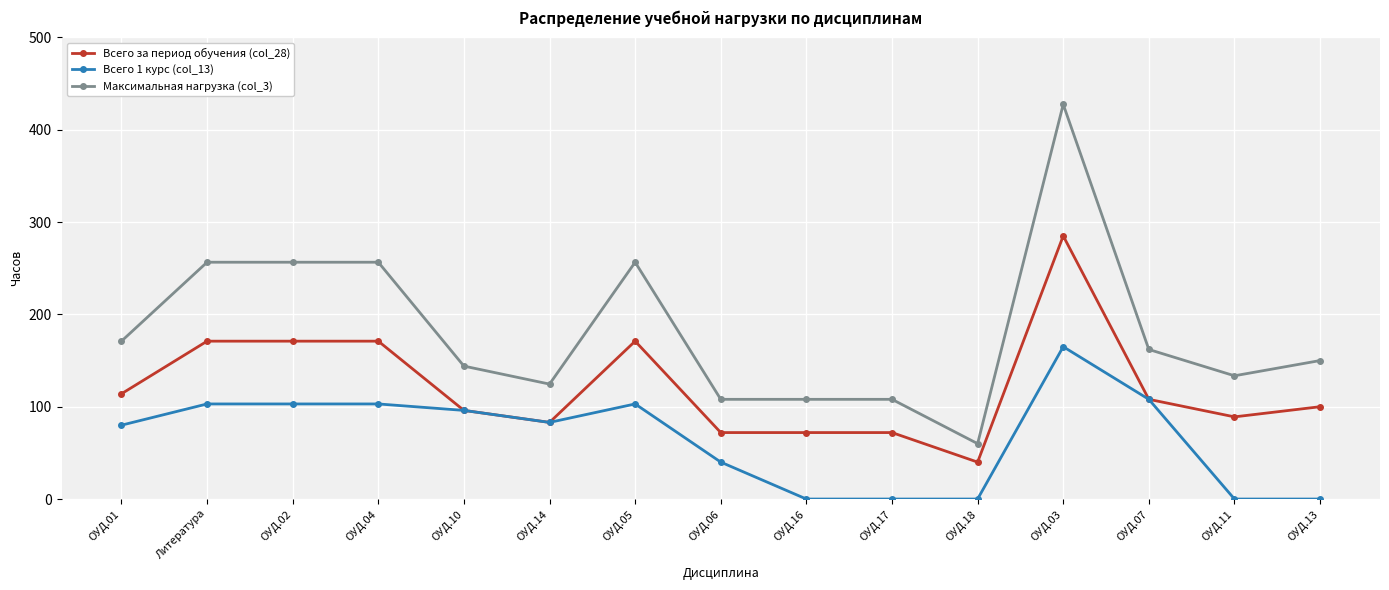

How many distinct data groups are displayed?

3